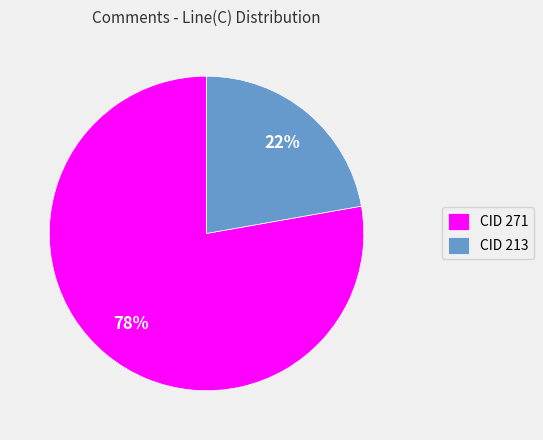

Which slice is the largest?

CID 271